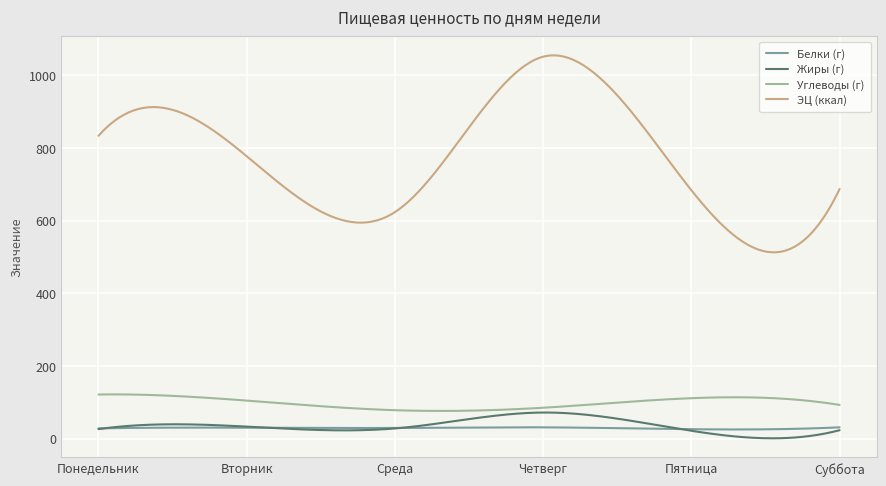

What is the highest value of the Углеводы (г) series?

121.6